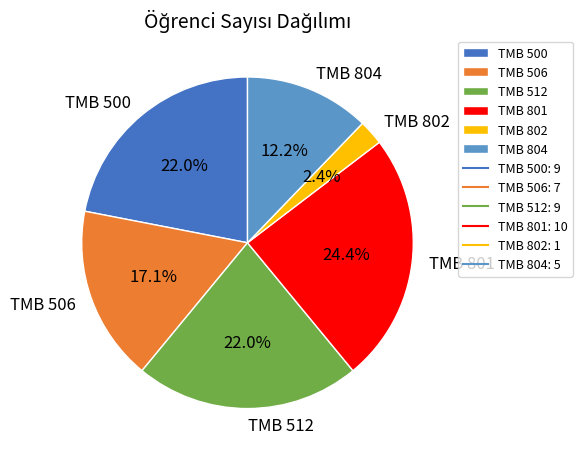

True or false: TMB 512 accounts for 28% of the total.

False